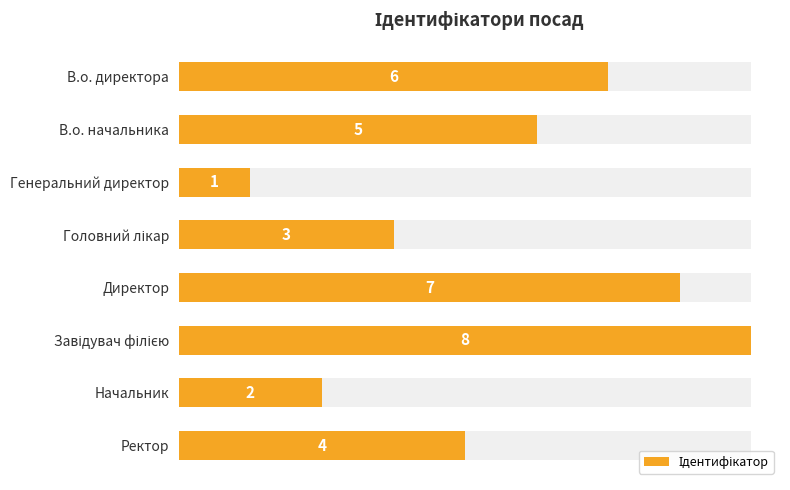

What is the approximate value at Начальник?

2